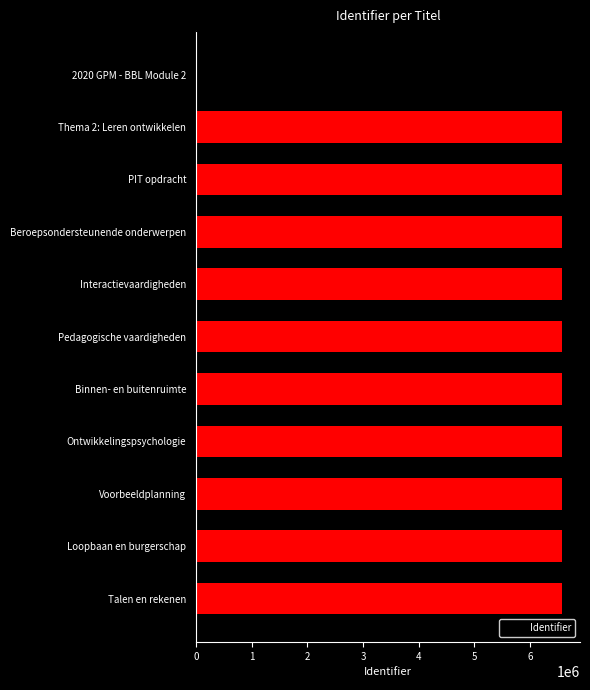

How many data points does each series have?

11